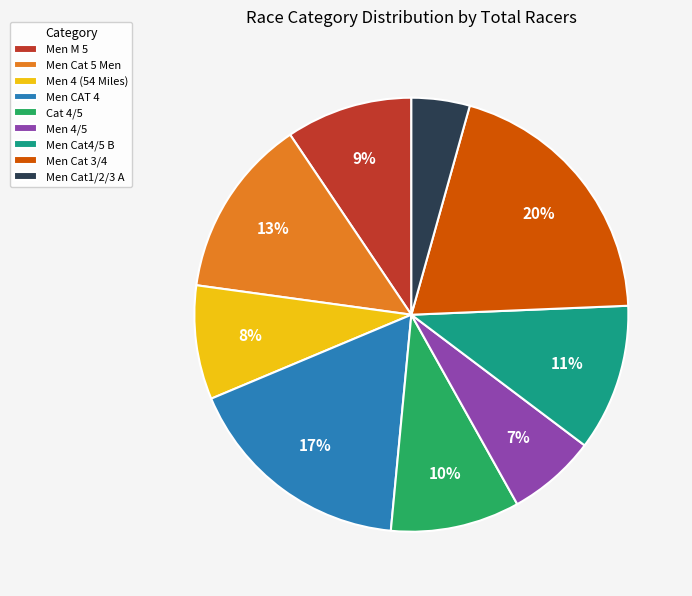

To the nearest percent, what is the combined percentage of Cat 4/5 and Men Cat 5 Men?

23%